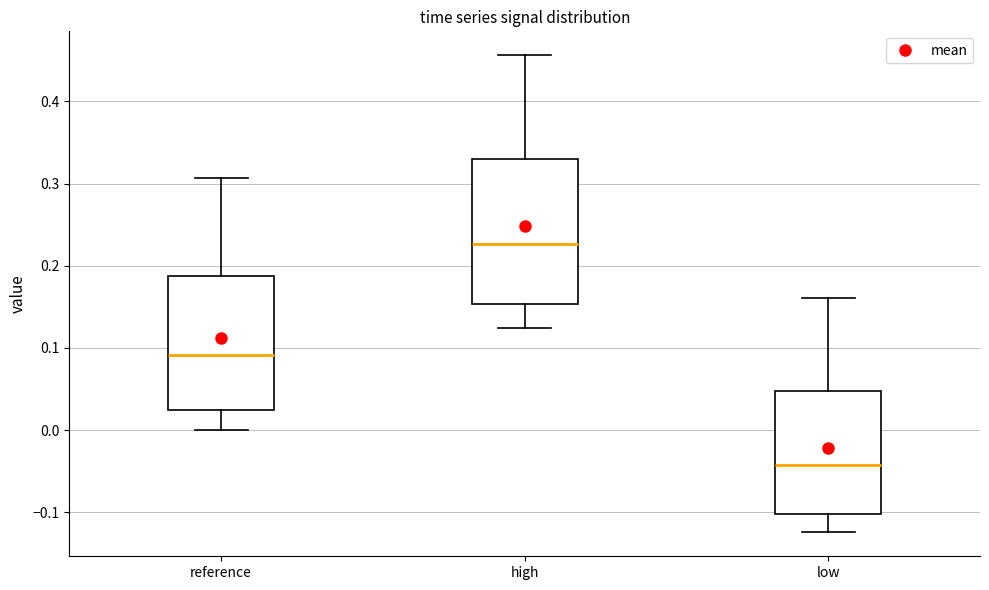

Reading left to right, read every box against the y-axis: the position of its median line, the range the box covers, and the ends of its whiskers. The values are not printed on the chart, so give them approximately, as read against the axis.

reference: median 0.09, box 0.02 to 0.19, whiskers 0.00 to 0.31
high: median 0.23, box 0.15 to 0.33, whiskers 0.12 to 0.46
low: median -0.04, box -0.10 to 0.05, whiskers -0.12 to 0.16